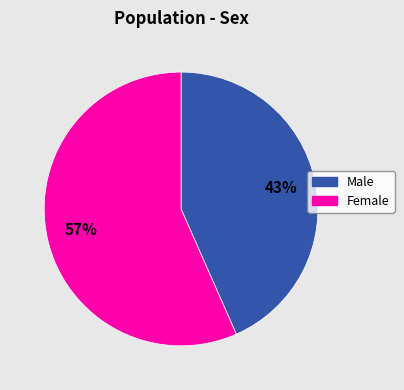

What is the smallest slice in the pie chart?

Male